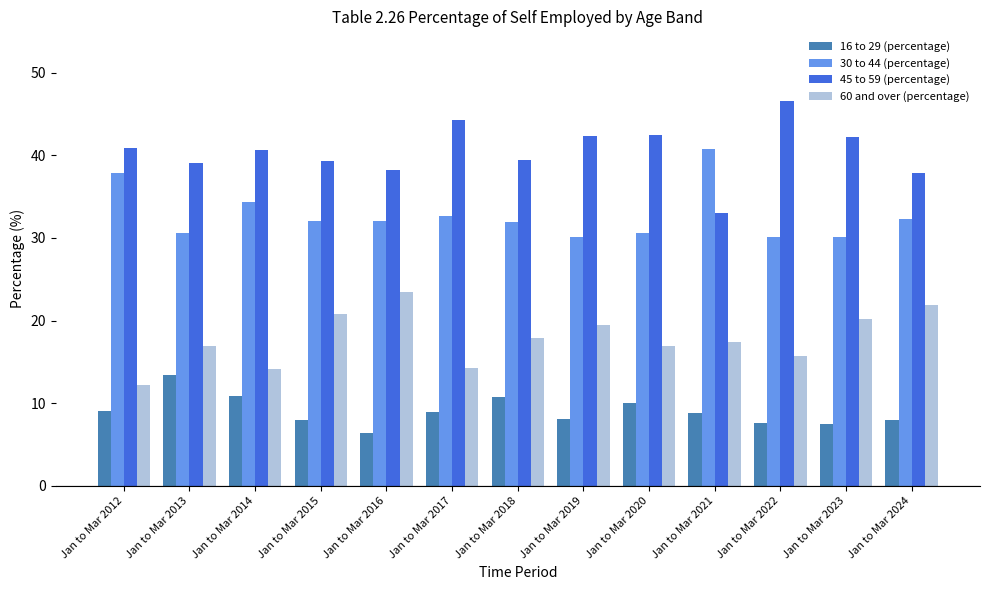

Is the value of 30 to 44 (percentage) at Jan to Mar 2015 greater than the value of 45 to 59 (percentage) at Jan to Mar 2022?

No